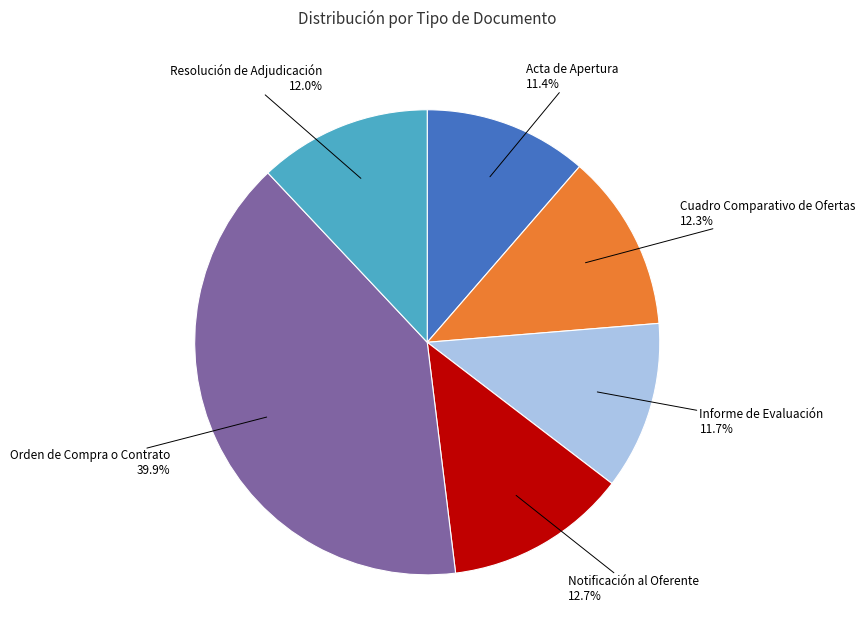

Is there a majority slice in this chart?

No